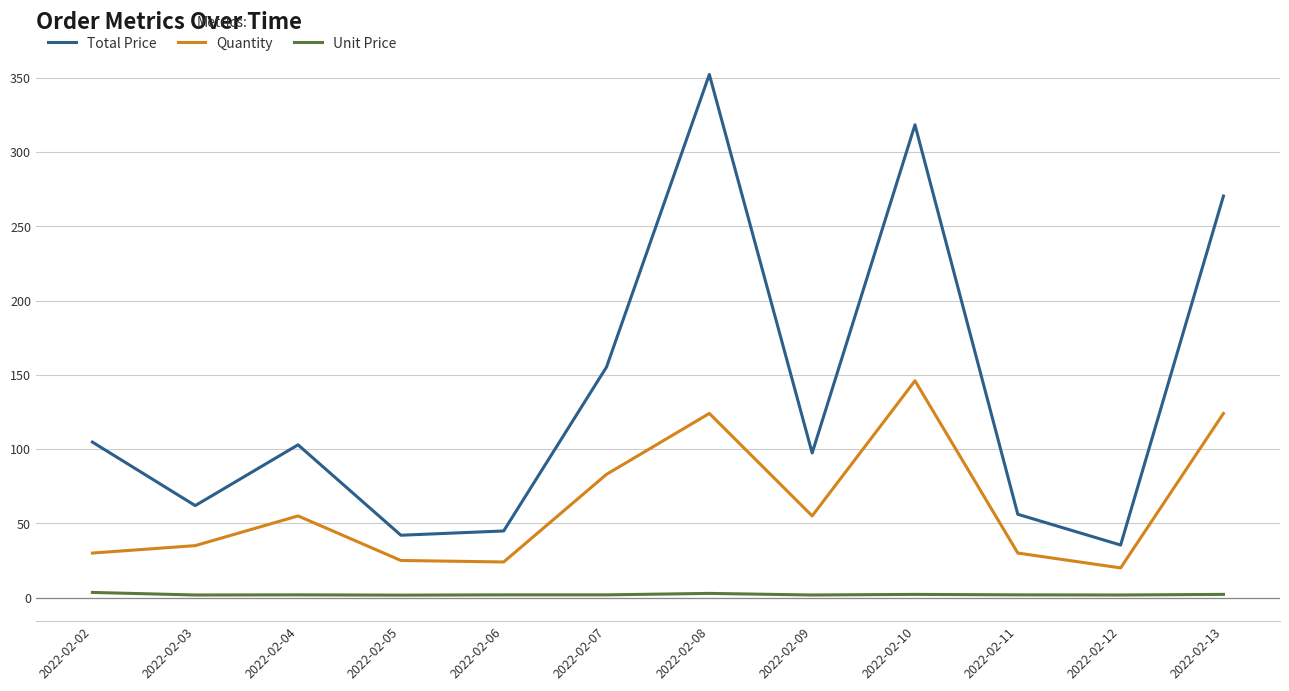

At how many categories does at least one series exceed 84?

7